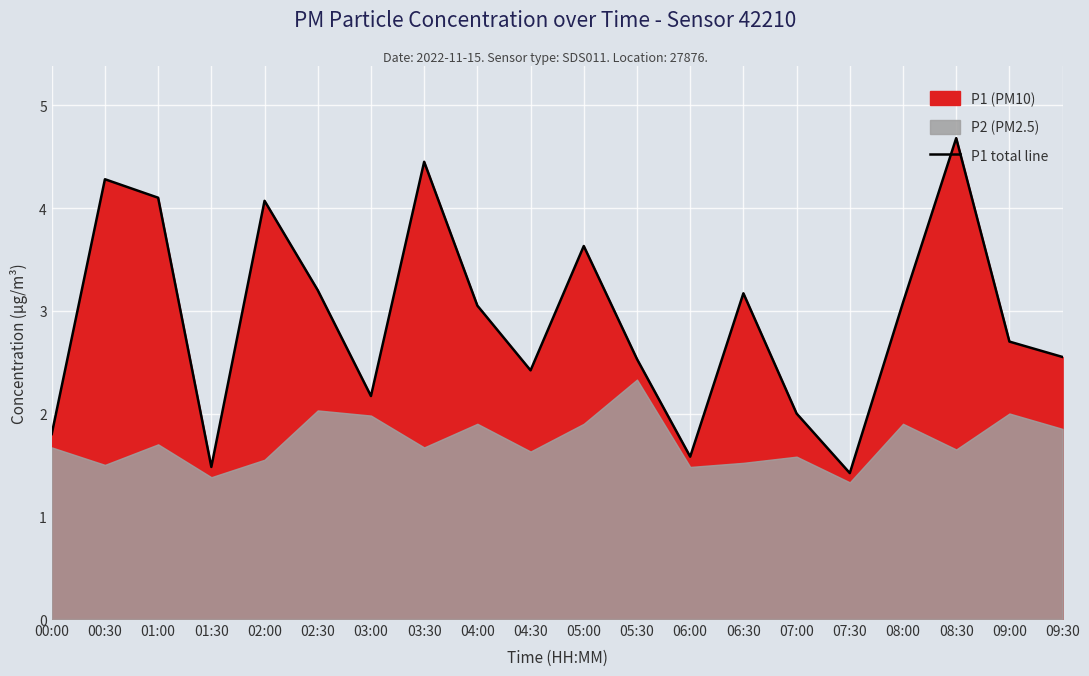

What is the label of the 4th point from the left?

01:30